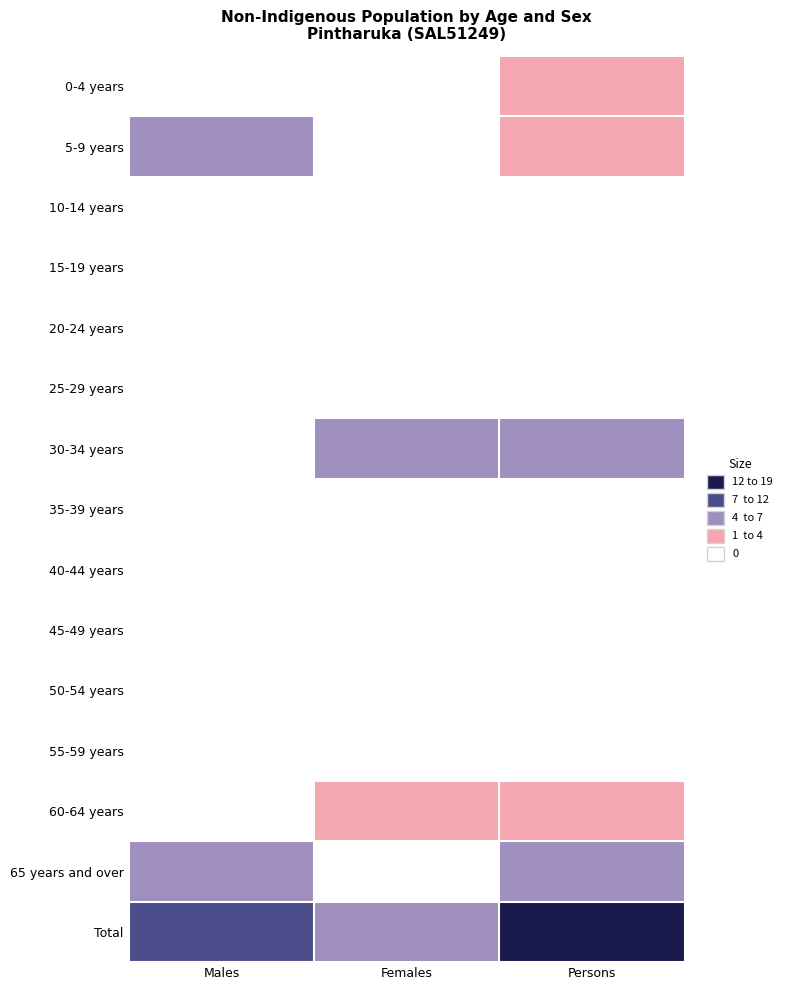

At Females, list the series in order from smallest to largest.

0-4 years, 5-9 years, 10-14 years, 15-19 years, 20-24 years, 25-29 years, 35-39 years, 40-44 years, 45-49 years, 50-54 years, 55-59 years, 65 years and over, 60-64 years, 30-34 years, Total